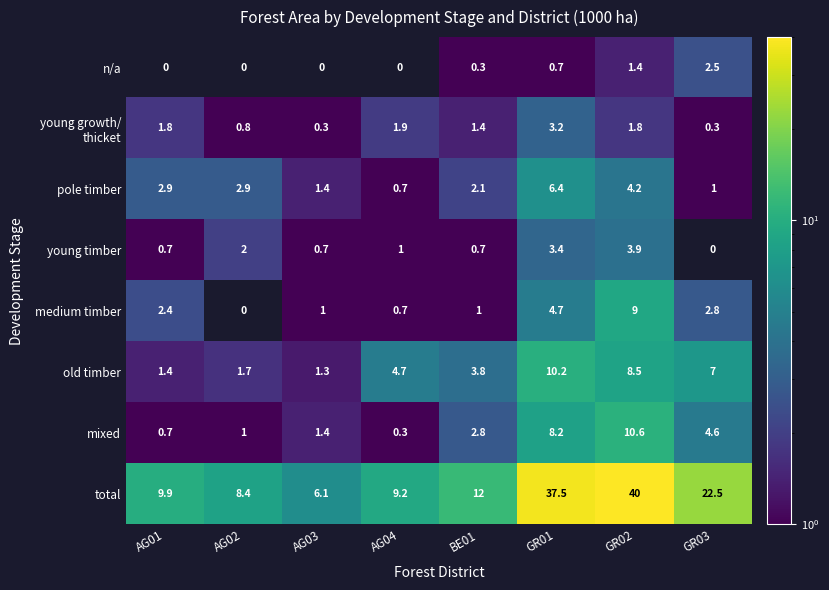

Which series has the widest spread of values?

total